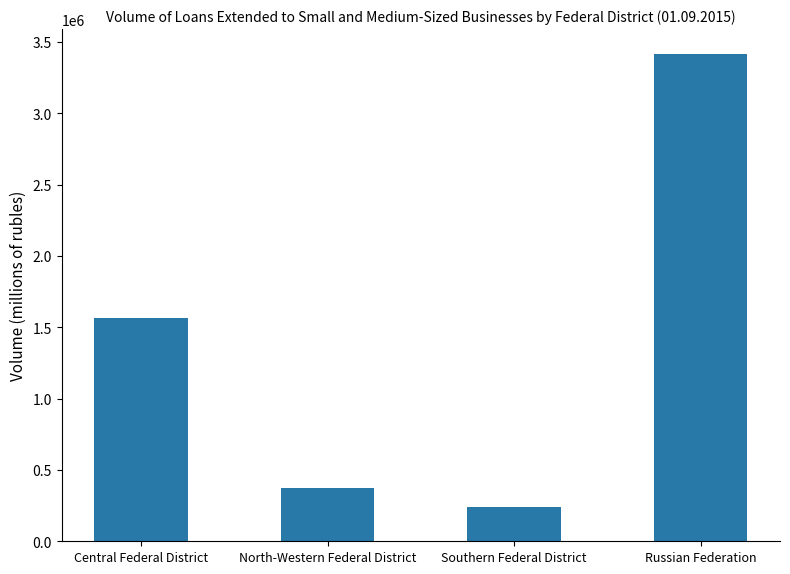

Reading right to left, list all the values displayed in this chart.

3418324	236834	371333	1566879